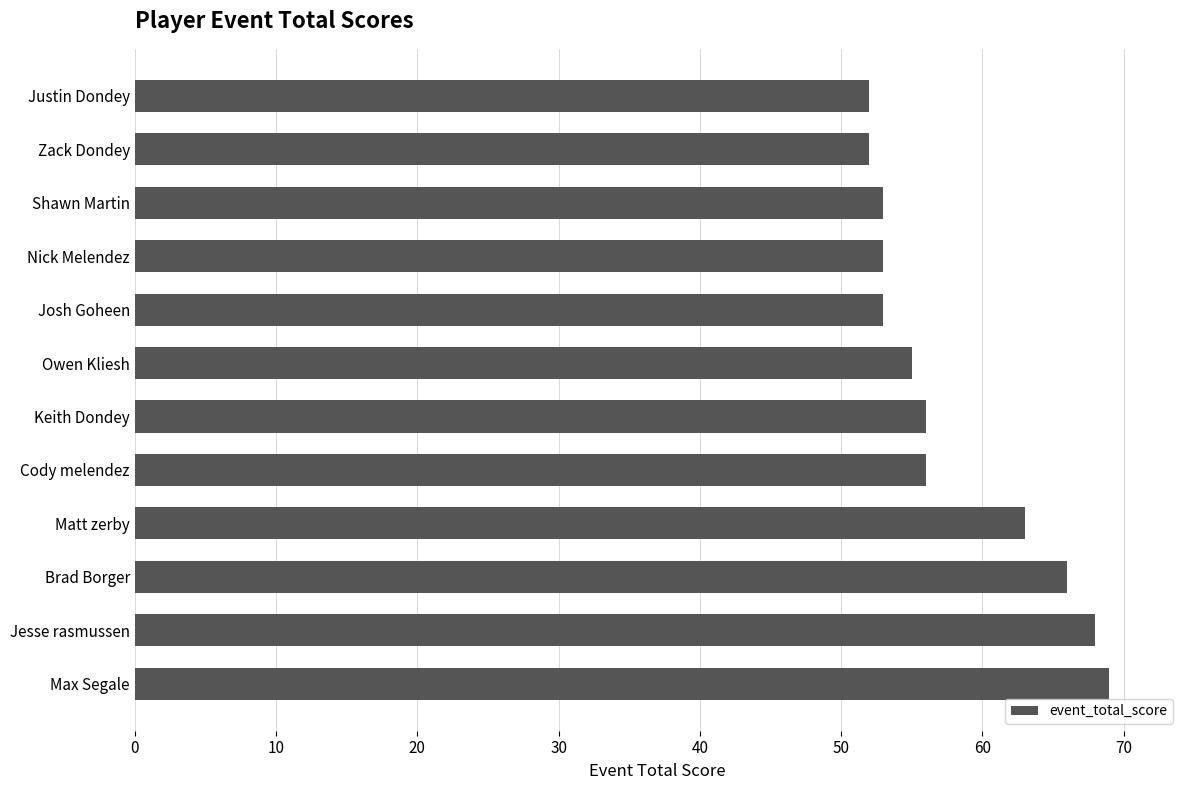

The value at Josh Goheen is 75. True or false?

False